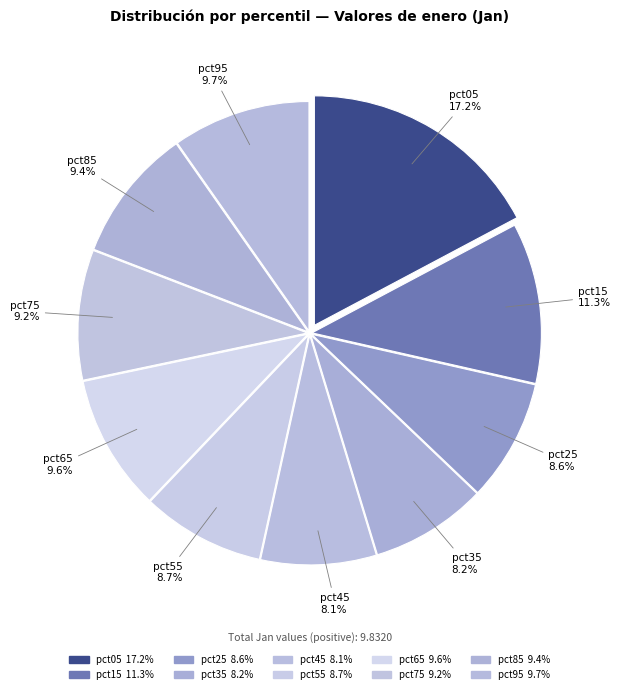

Does pct05 represent more than half of the total?

No